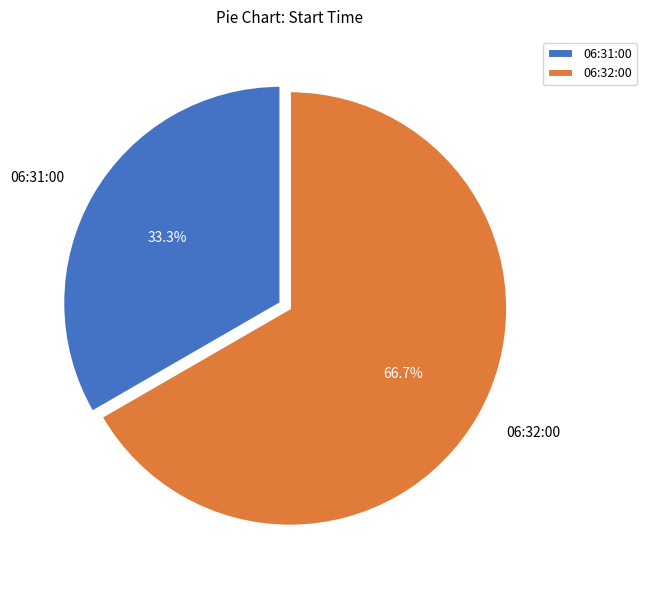

What percentage is the 06:31:00 slice, to the nearest percent?

33%